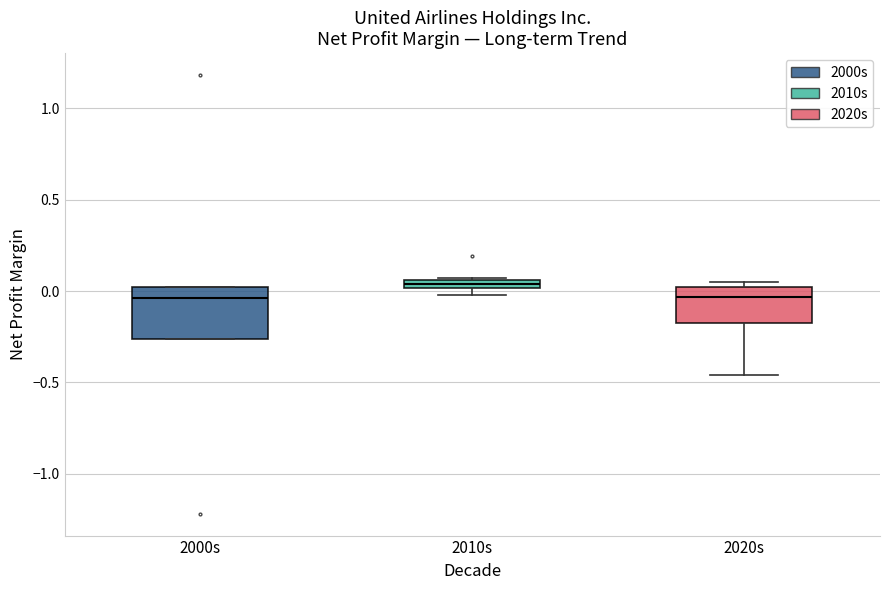

Where does the median line of the box for 2000s sit on the y-axis? The values are not printed on the chart, so give them approximately, as read against the axis.

-0.05